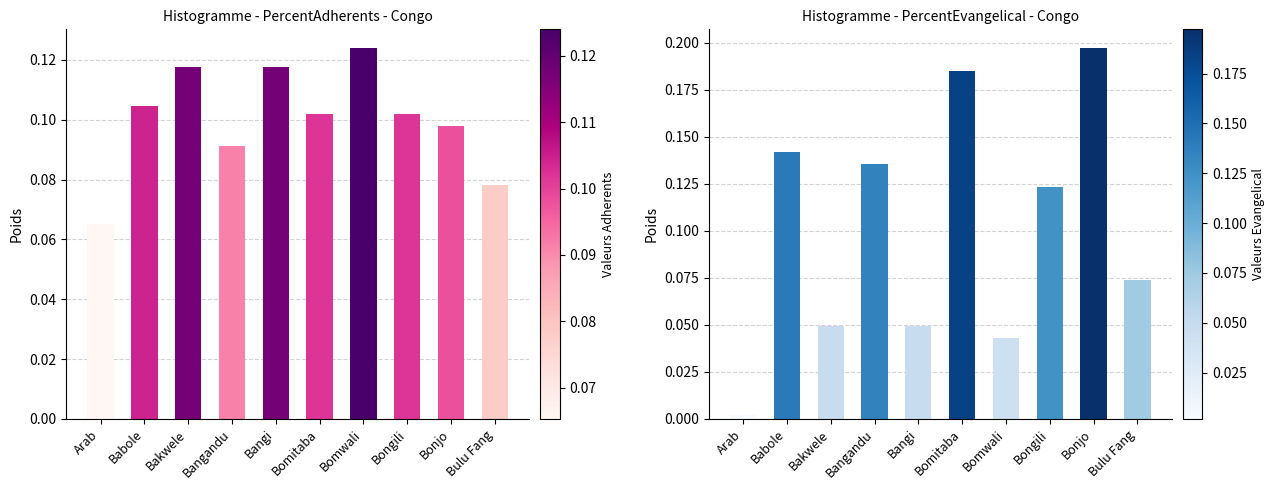

List the series in order of their overall mean, lowest first.

PercentEvangelical, PercentAdherents